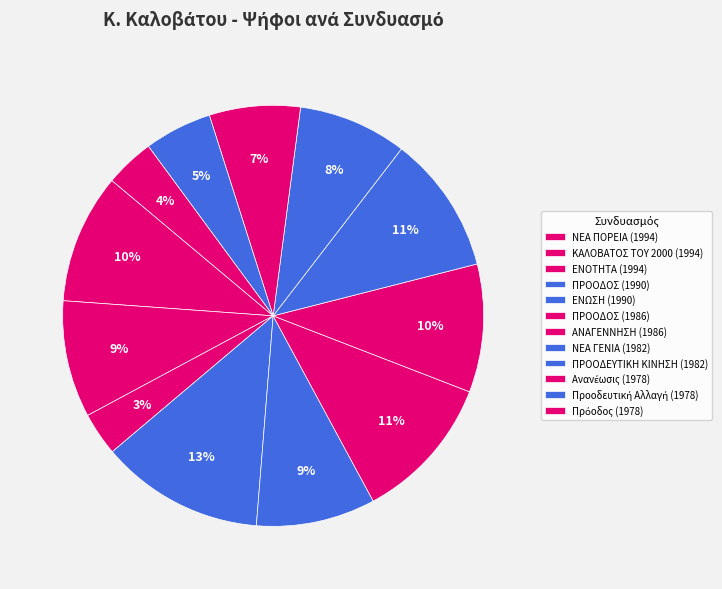

True or false: ΕΝΩΣΗ (1990) accounts for 23% of the total.

False